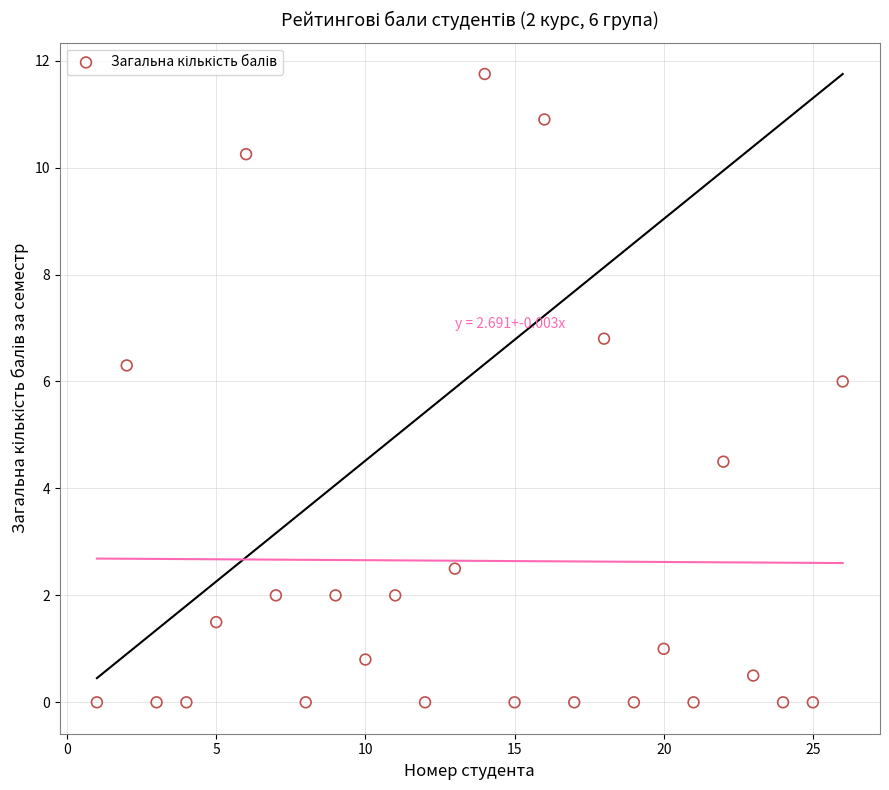

What is the range of X values (max minus min)?

25.0